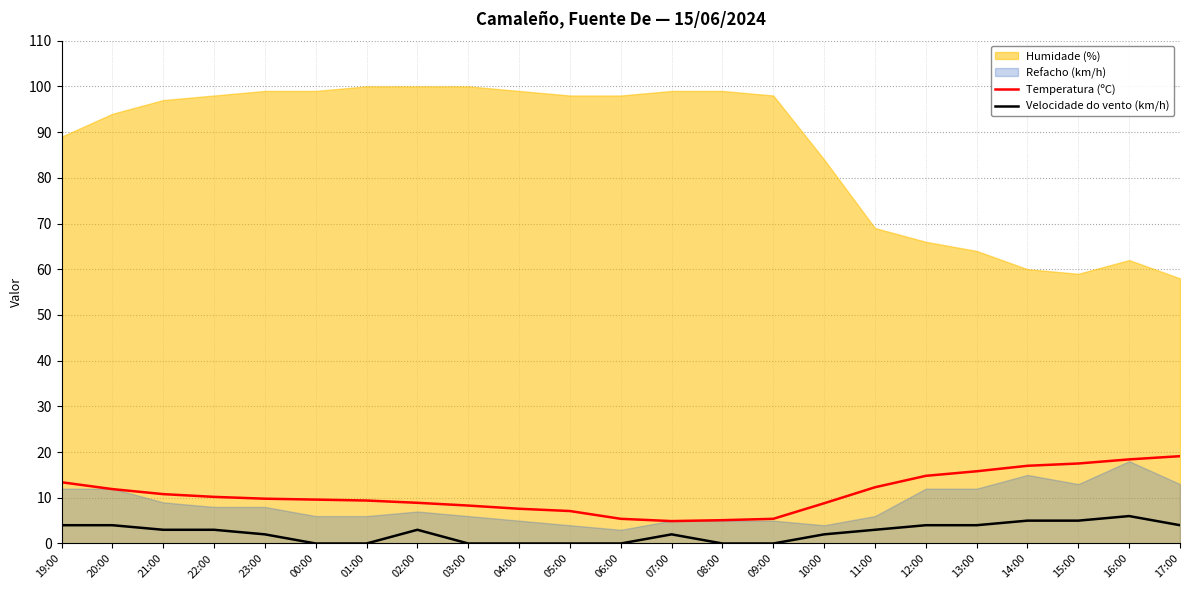

At which category is the sum across all series the highest?

16:00